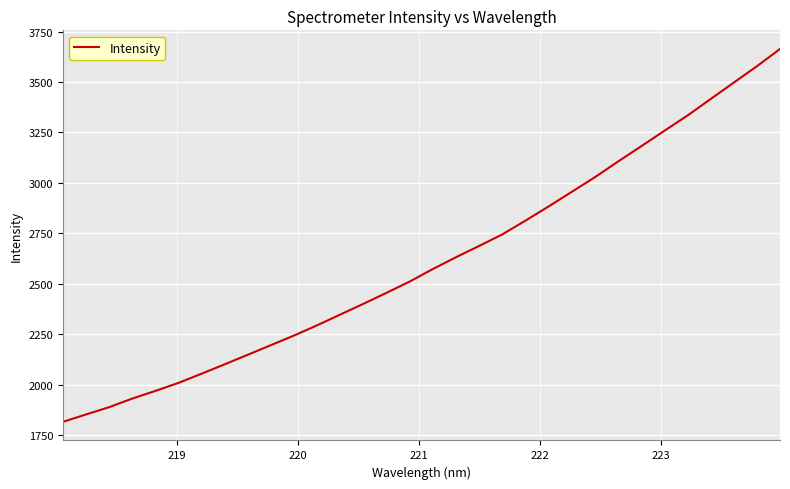

What is the sum of all values?

83608.2